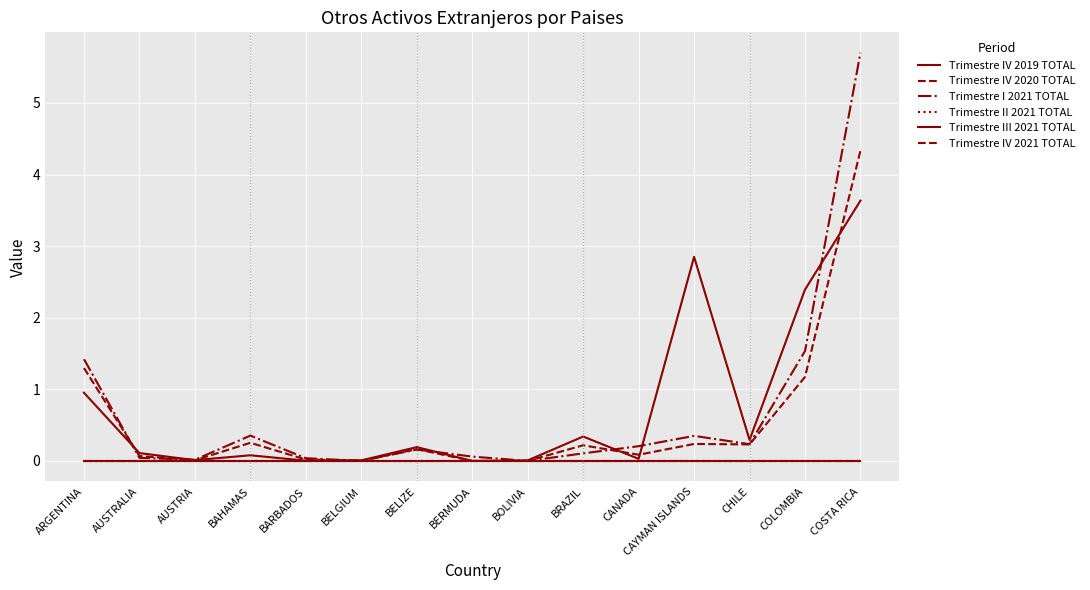

Is this an area chart (filled region under the line)?

No